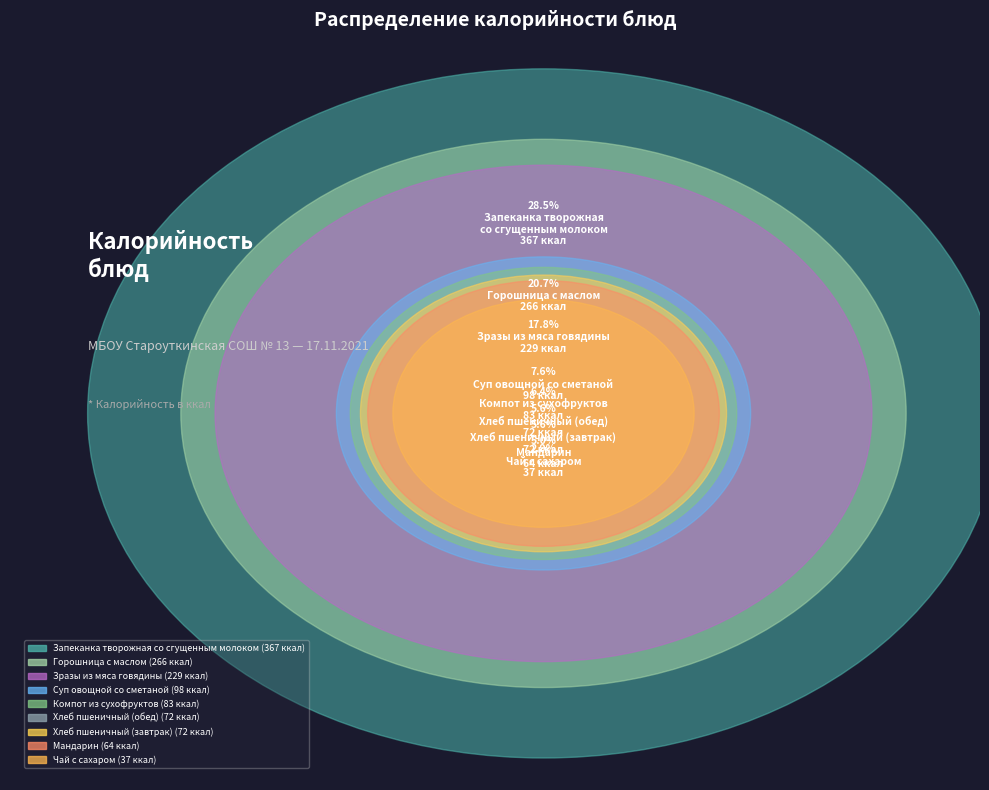

To the nearest percent, what is the combined percentage of Зразы из мяса говядины and Чай с сахаром?

21%